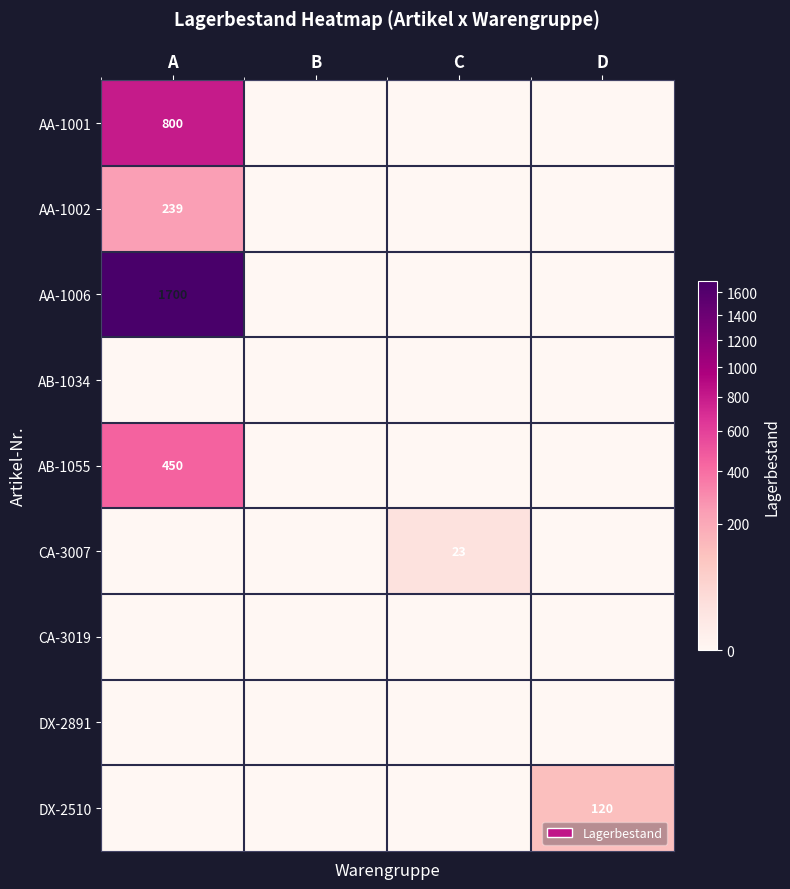

At how many categories does at least one series exceed 1358?

1